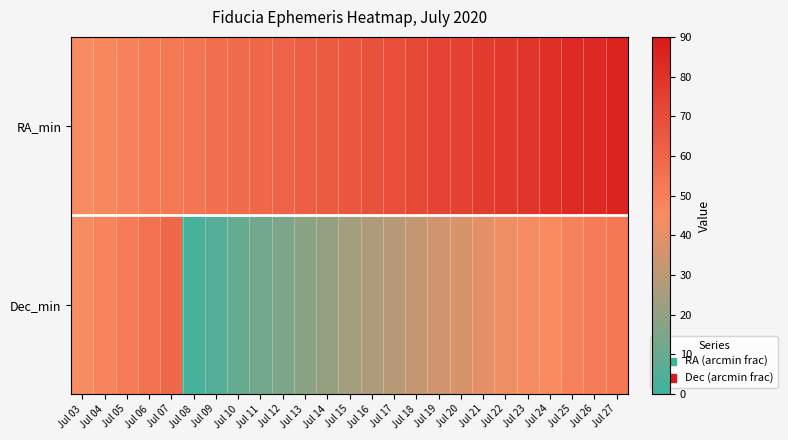

Which series has the largest total across all categories?

RA_min